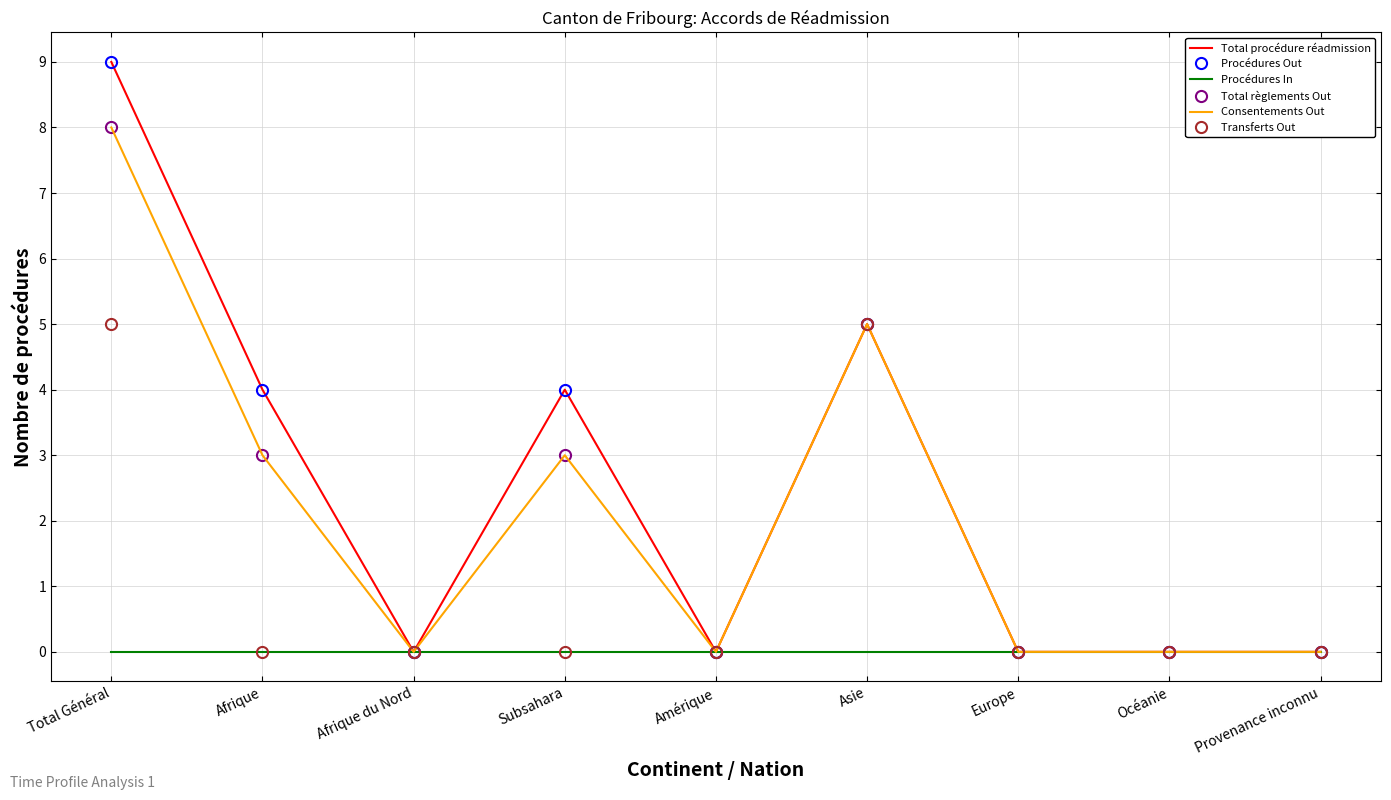

What is the spread (max minus min) of values at Afrique?

4